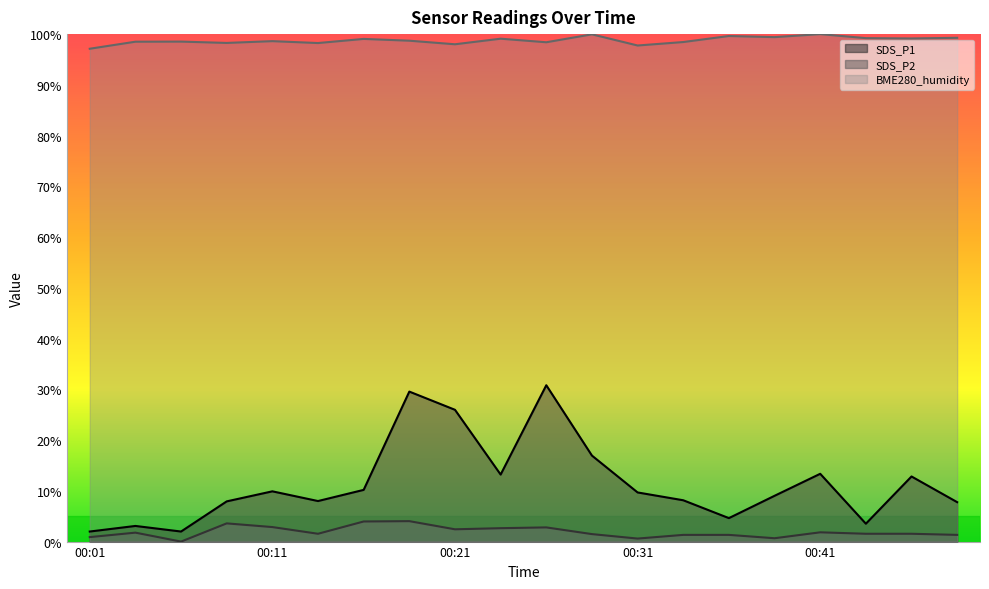

What is the highest value of the SDS_P1 series?

0.3